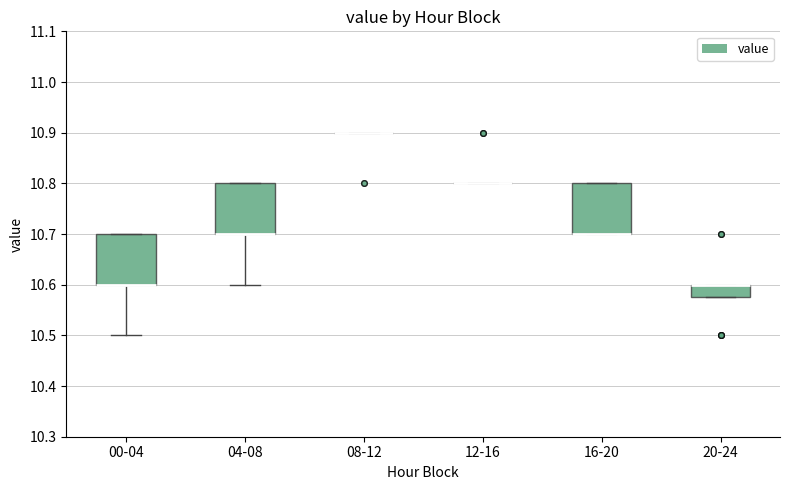

Reading left to right, read every box against the y-axis: the position of its median line, the range the box covers, and the ends of its whiskers. The values are not printed on the chart, so give them approximately, as read against the axis.

00-04: median 10.60 (drawn on the box's lower edge), box 10.60 to 10.70, whiskers 10.50 to 10.70
04-08: median 10.70 (drawn on the box's lower edge), box 10.70 to 10.80, whiskers 10.60 to 10.80
08-12: box collapsed to a line at 10.90, whiskers 10.90 to 10.90
12-16: box collapsed to a line at 10.80, whiskers 10.80 to 10.80
16-20: median 10.70 (drawn on the box's lower edge), box 10.70 to 10.80, whiskers 10.70 to 10.80
20-24: median 10.60 (drawn on the box's upper edge), box 10.58 to 10.60, whiskers 10.58 to 10.60